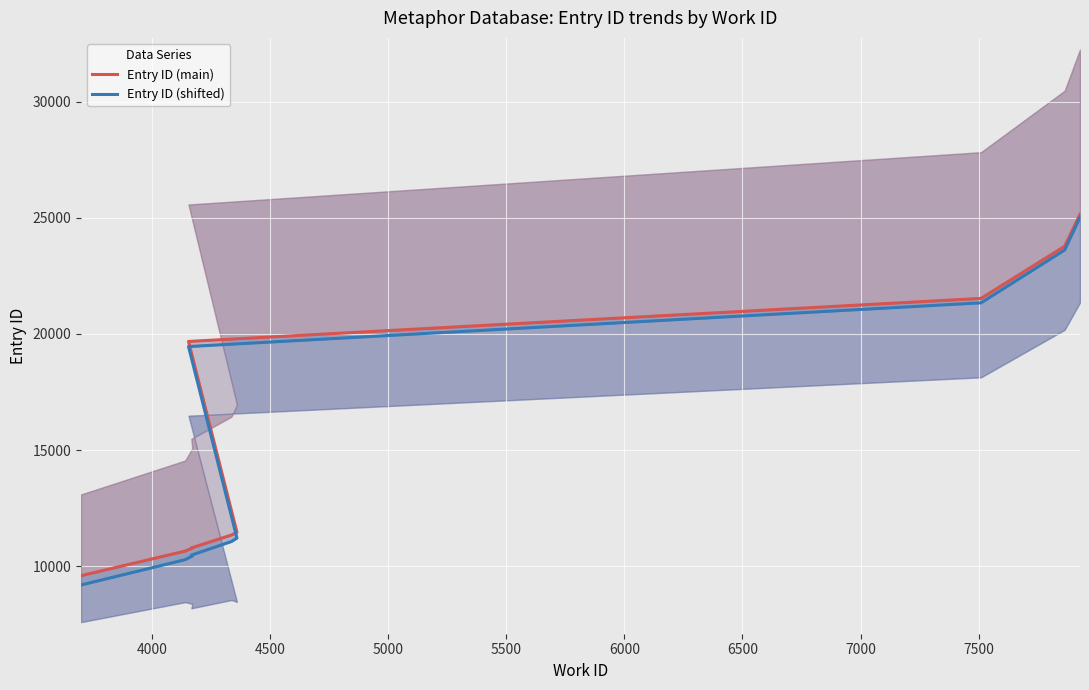

How many lines are shown in the chart?

2